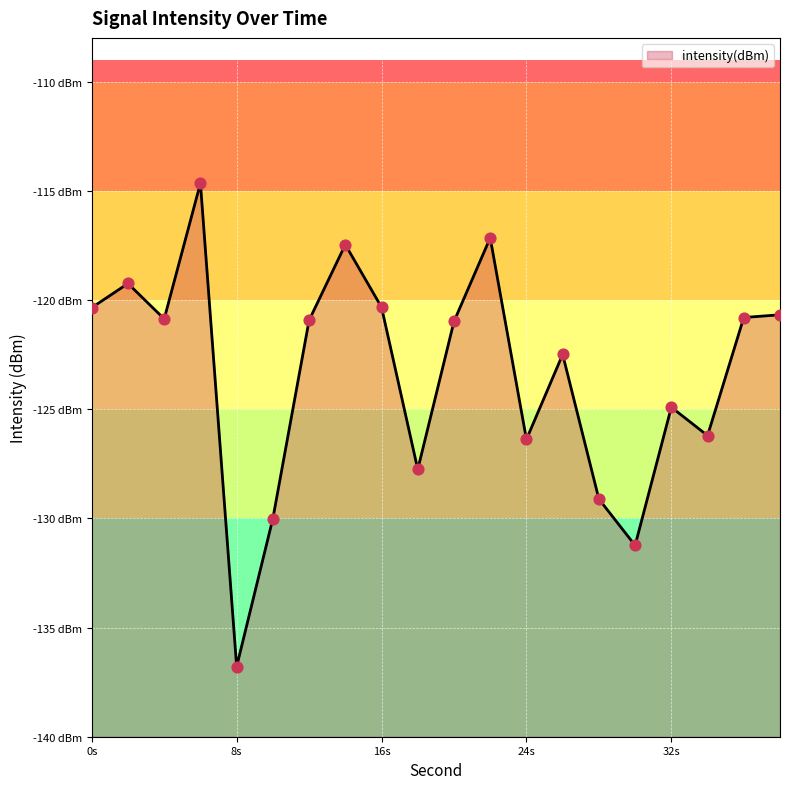

What is the change in value from 16 to 26?

-2.2